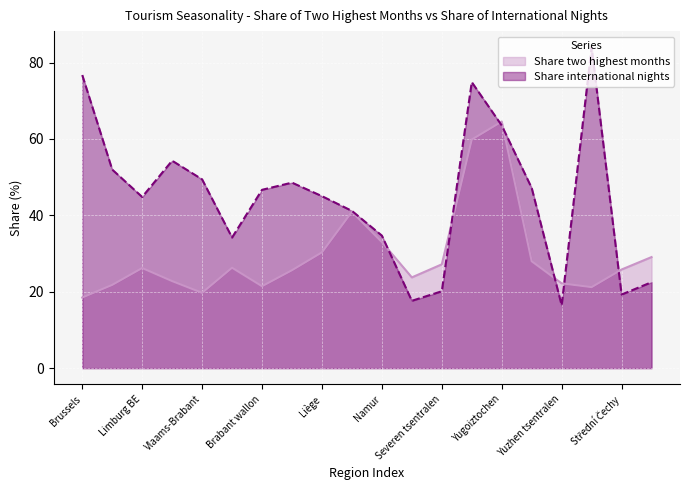

What is the sum of the Share two highest months values at Hainaut and Namur?

58.7